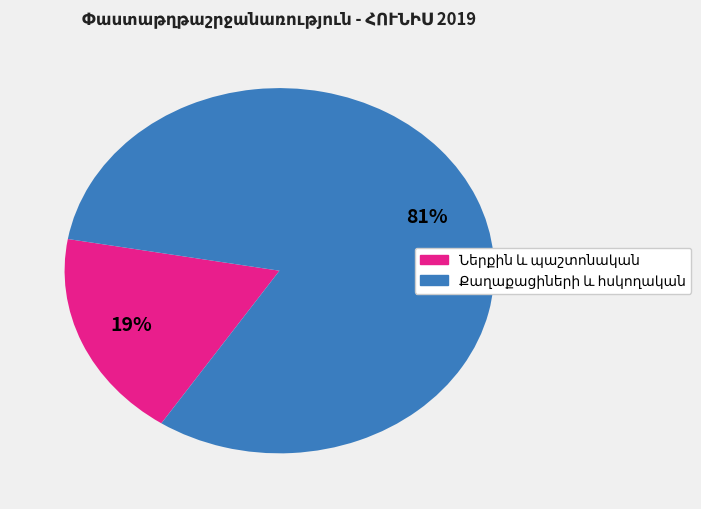

To the nearest percent, what is the average slice percentage?

50%